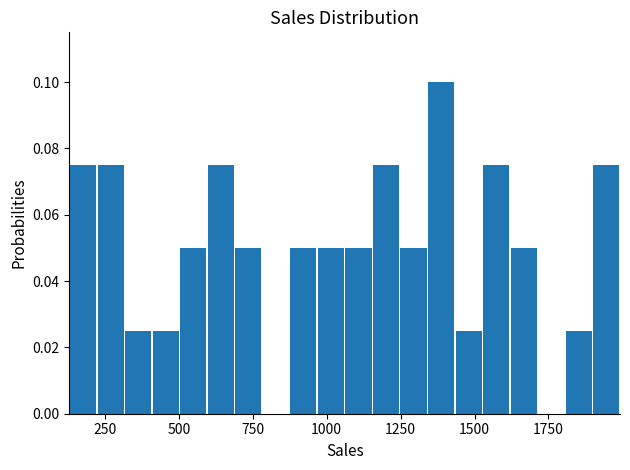

Around what value on the x-axis is the tallest bar? Give the approximate position of its centre, as read against the axis.

1400